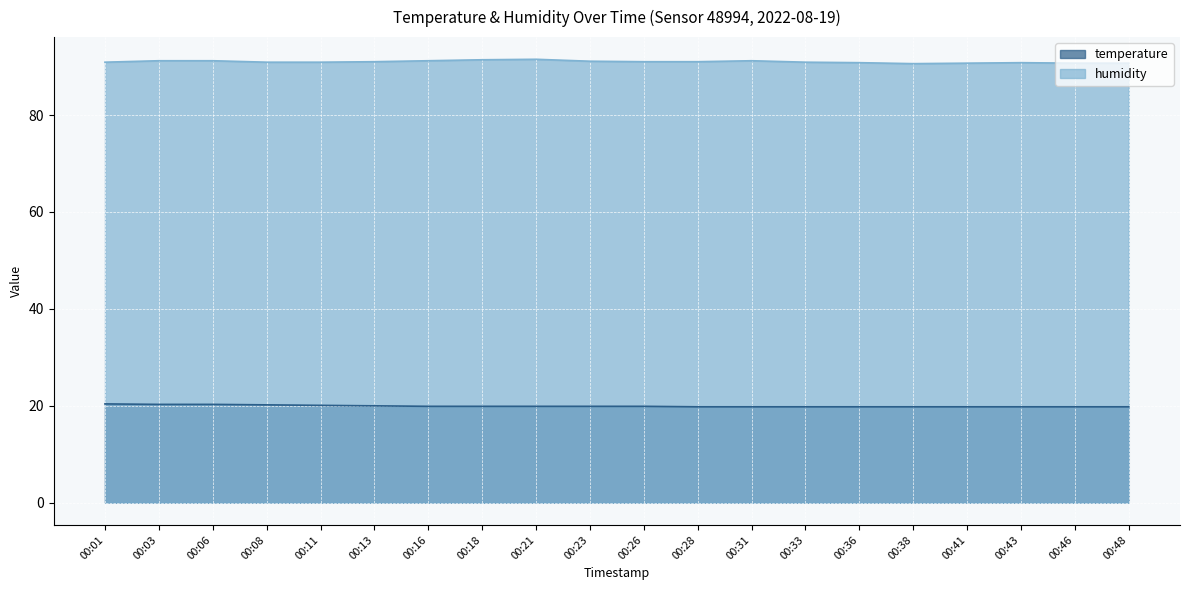

What is the highest value of the humidity series?

91.5